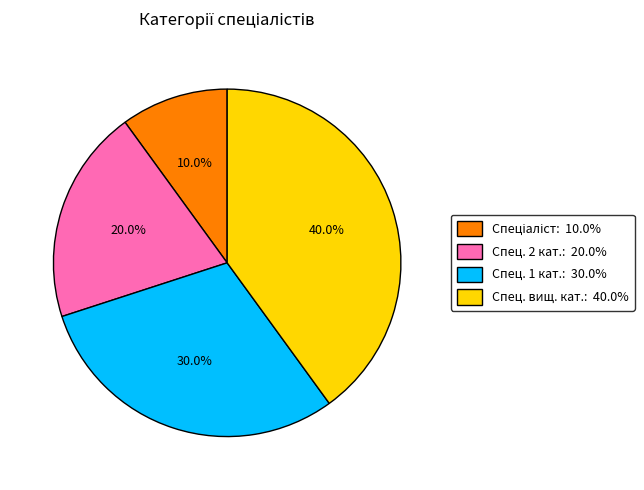

Is there any slice that represents more than half of the pie?

No